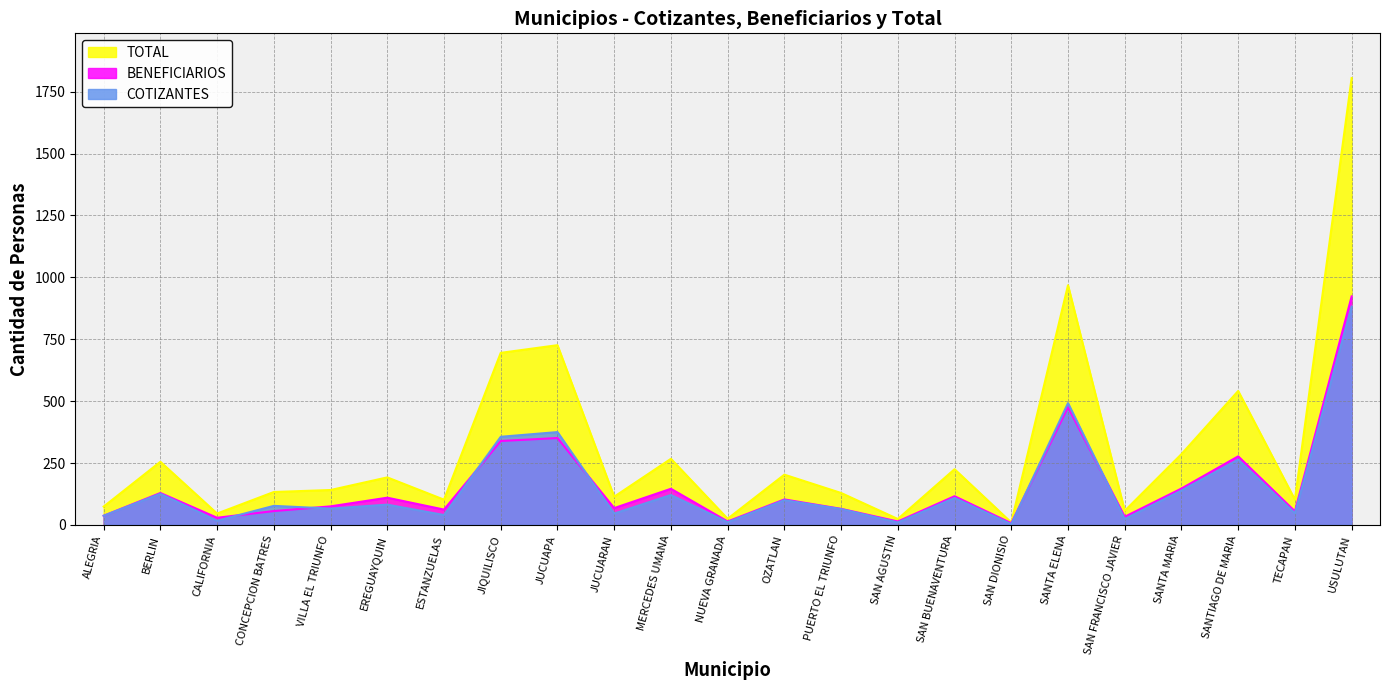

True or false: COTIZANTES and TOTAL cross at least once.

False